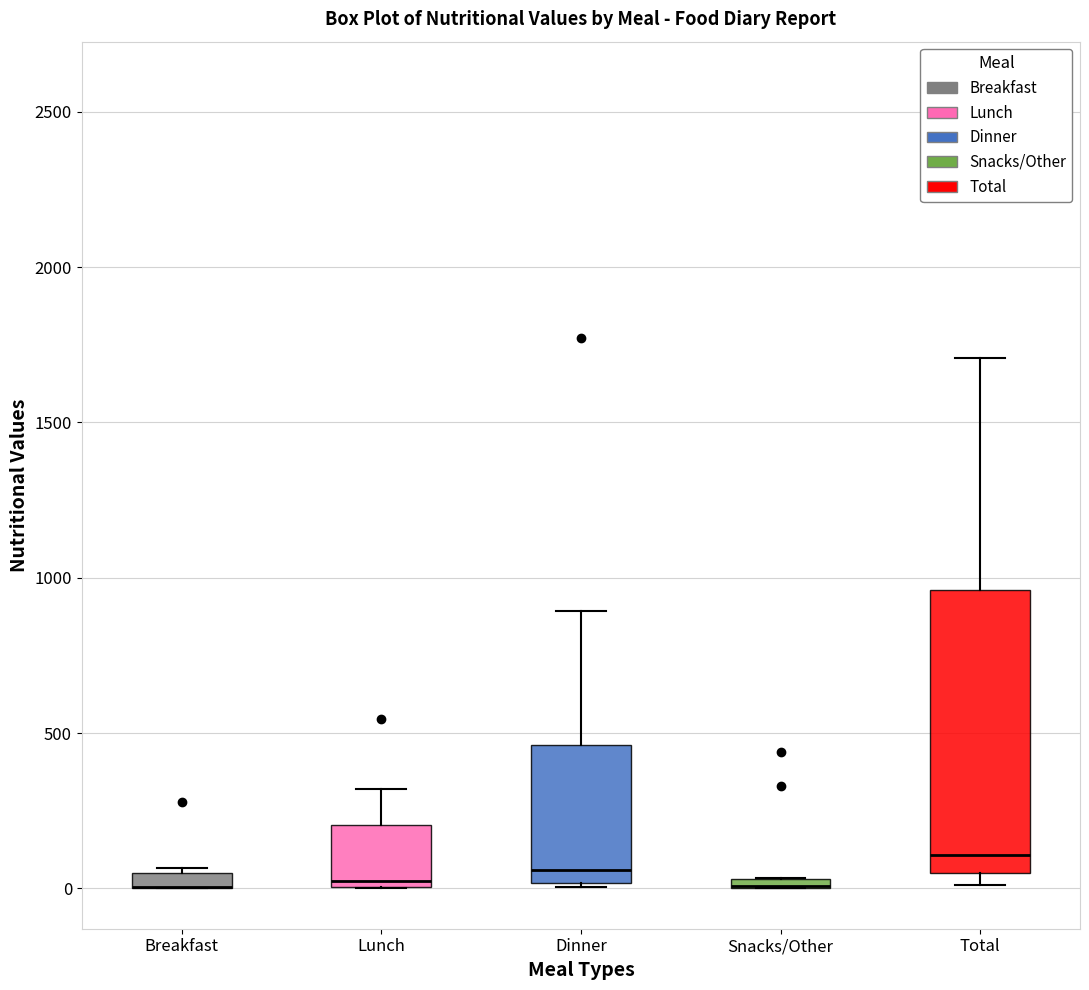

Comparing the boxes themselves (not the whiskers), which one is the tallest?

Total